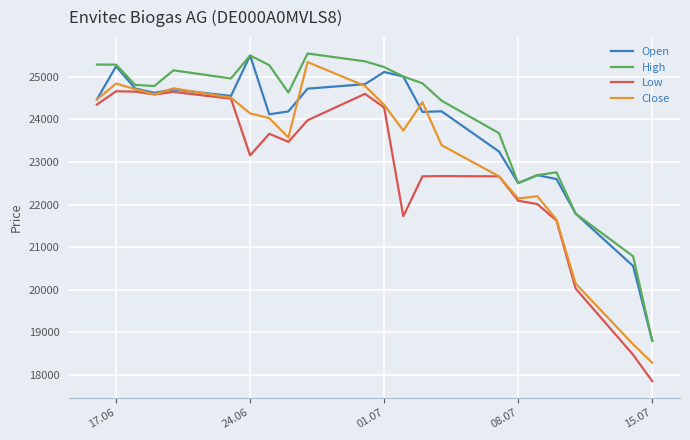

What is the maximum value shown in the chart?

25547